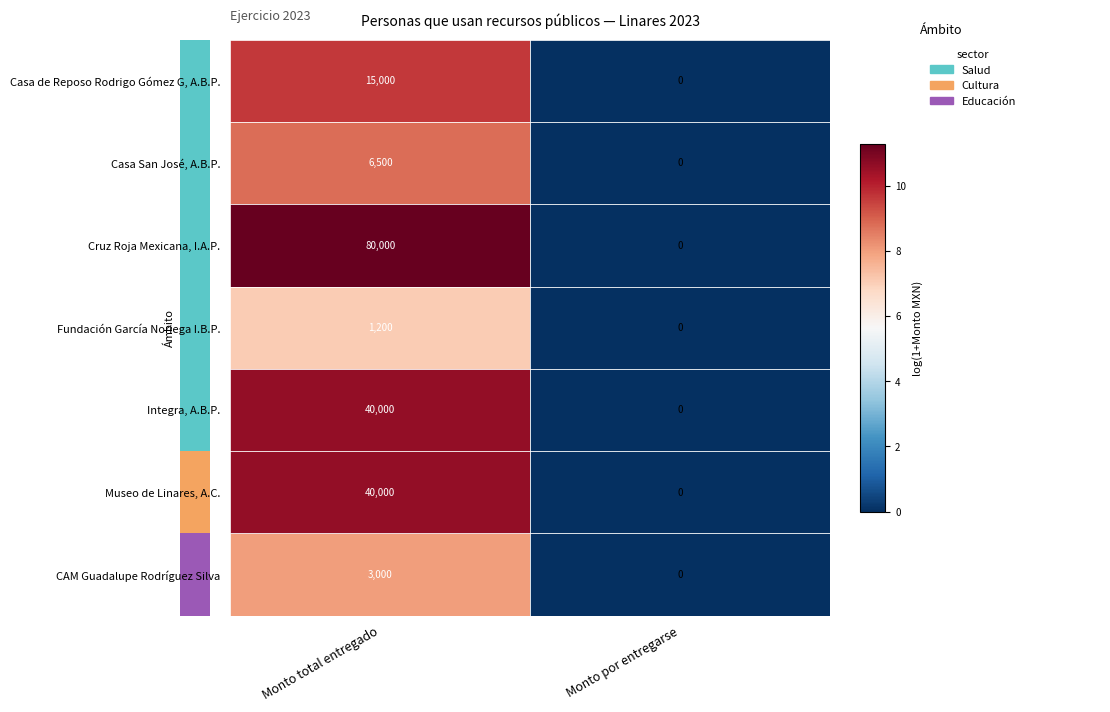

Is it true that Cruz Roja Mexicana, I.A.P. equals 136880 at Monto total entregado?

False